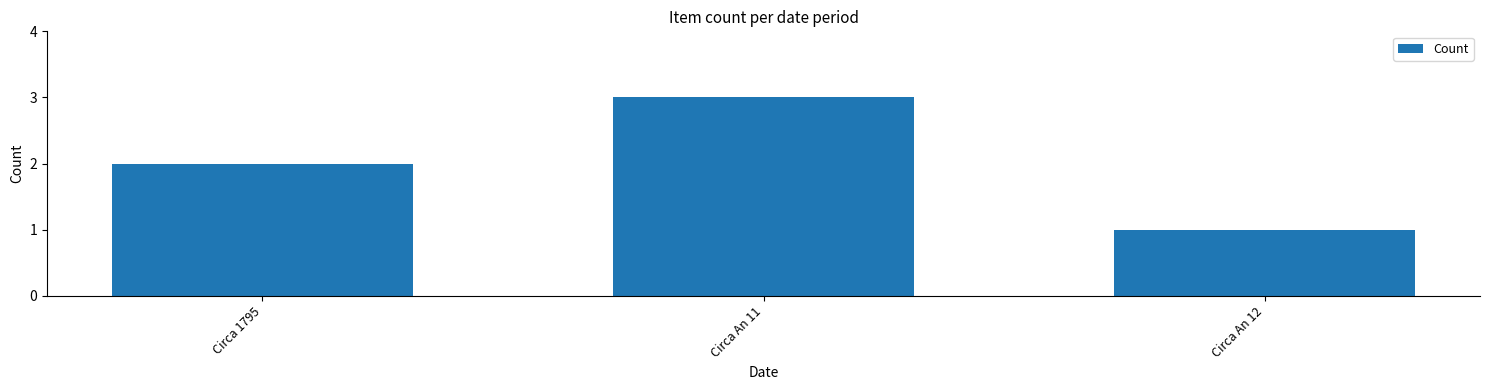

Rank the categories by value from lowest to highest.

Circa An 12, Circa 1795, Circa An 11